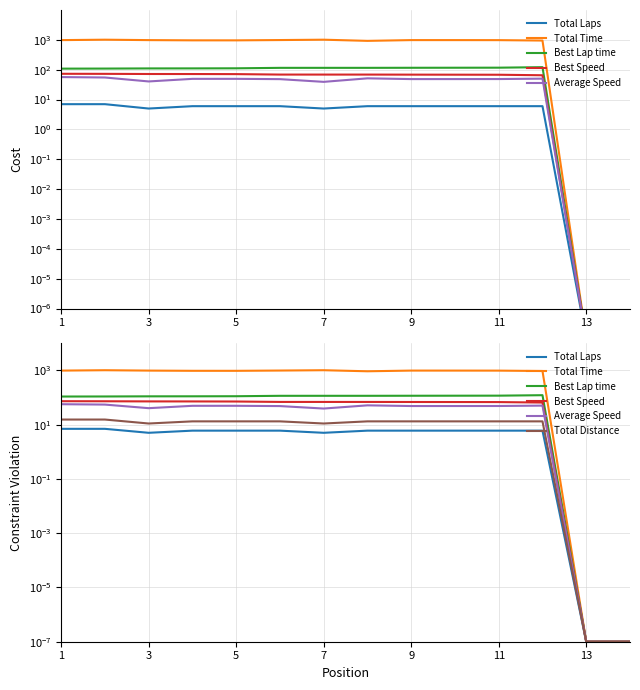

Is the value of Best Lap time at 9 greater than the value of Total Laps at 5?

Yes